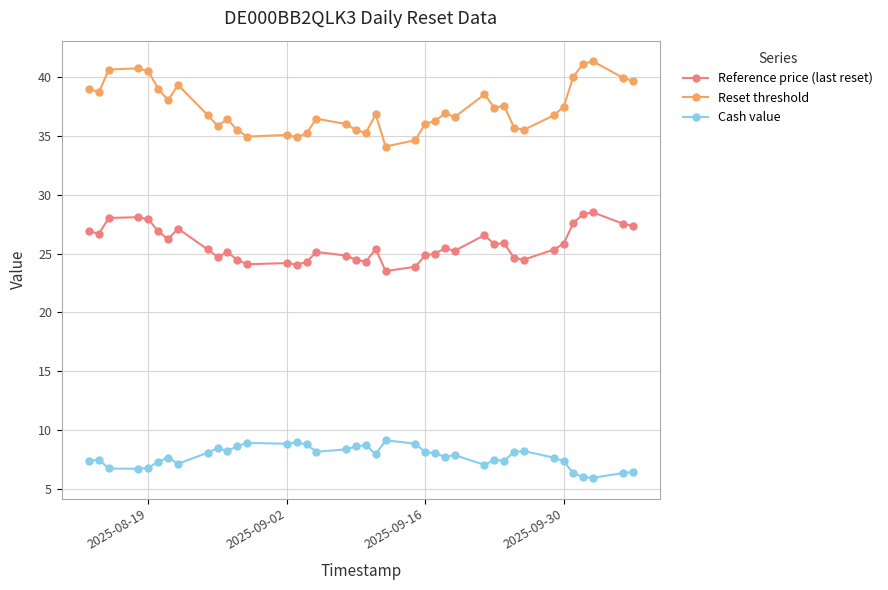

What is the maximum value shown in the chart?

41.3